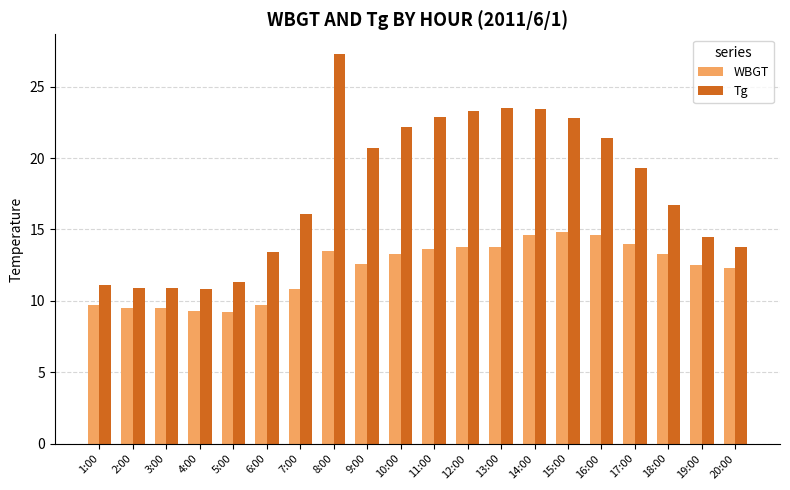

Between 2:00 and 17:00, which series saw the biggest shift?

Tg